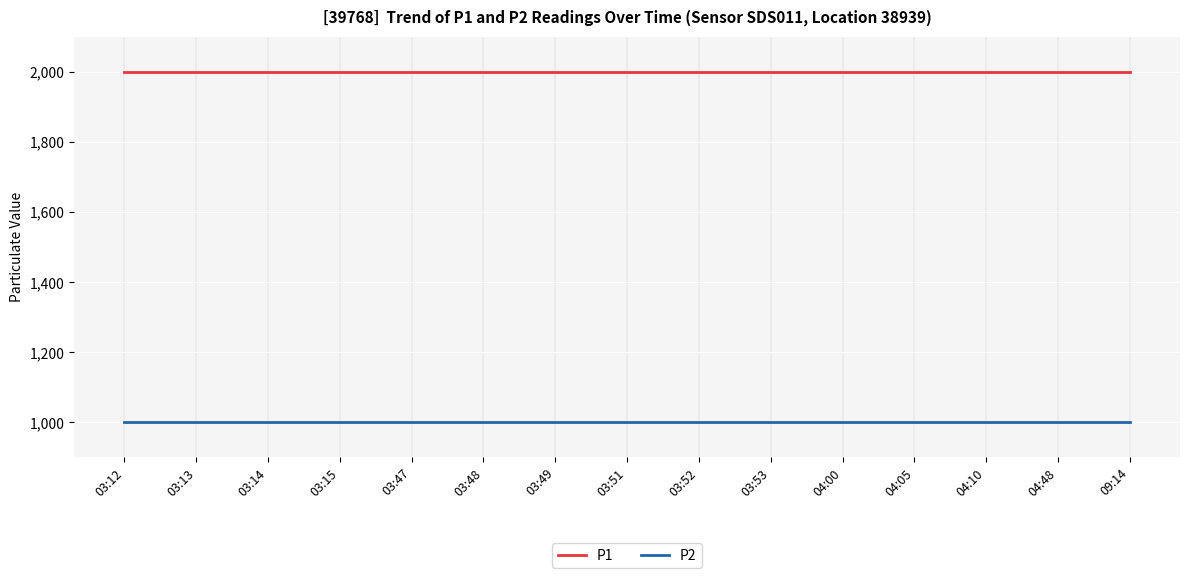

True or false: P2 and P1 cross at least once.

False